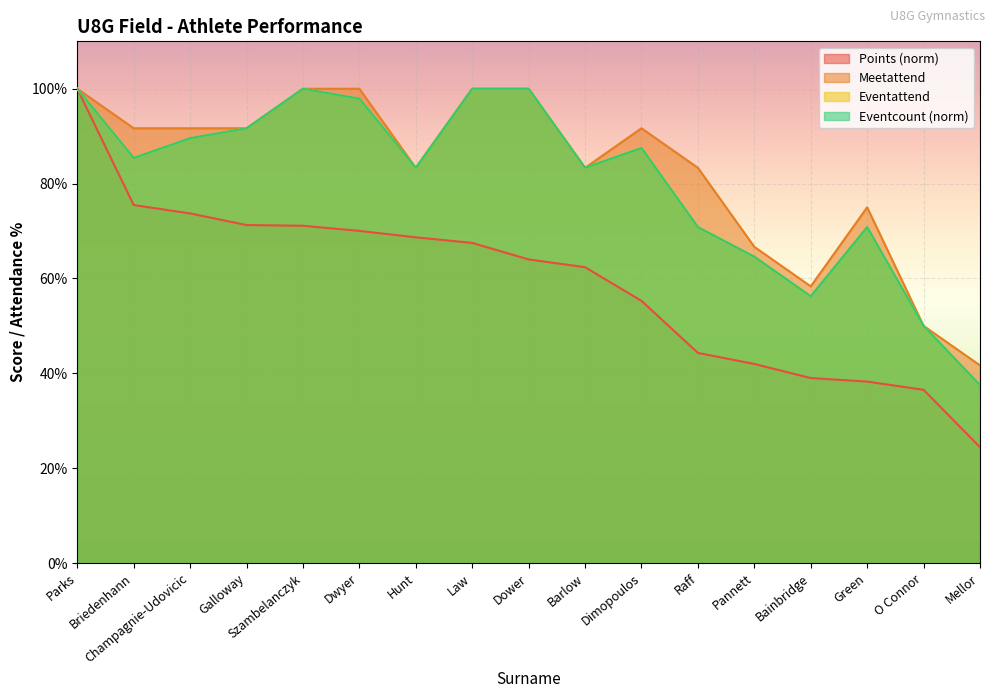

True or false: Points has more than 2 points higher than both neighbors.

False